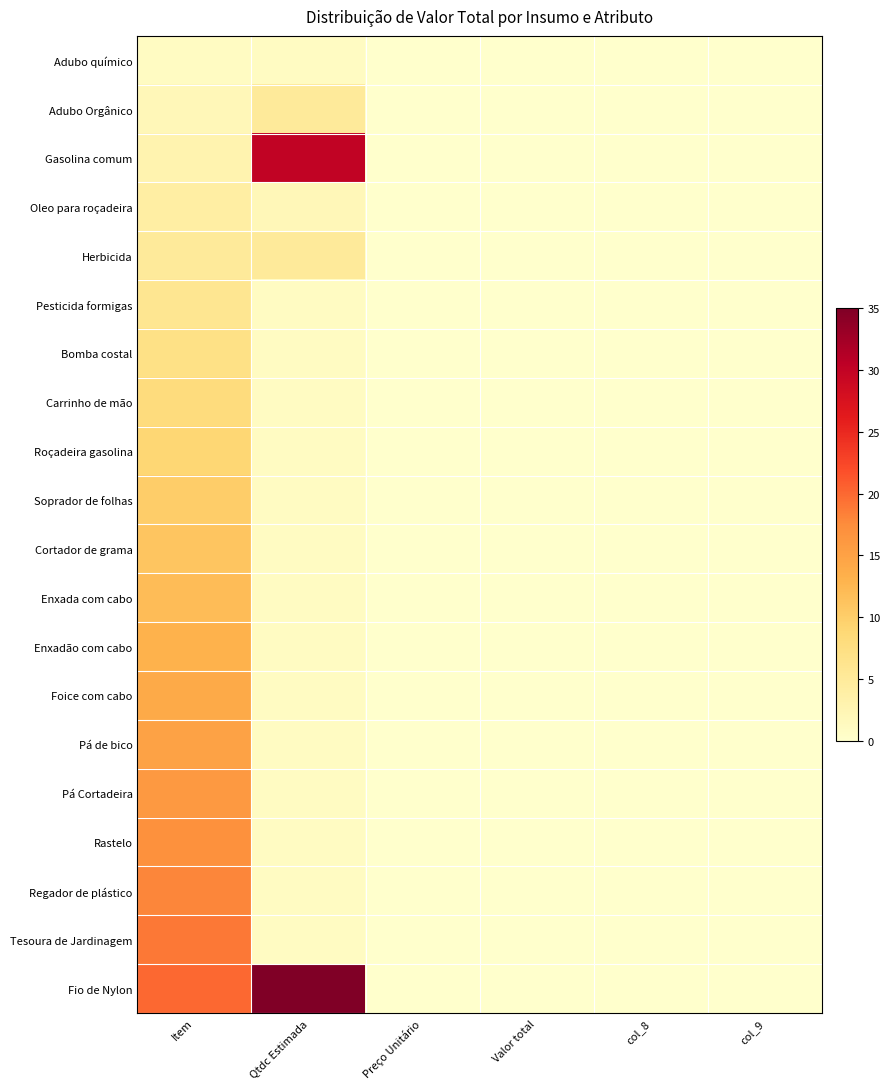

What is the maximum value shown in the chart?

35